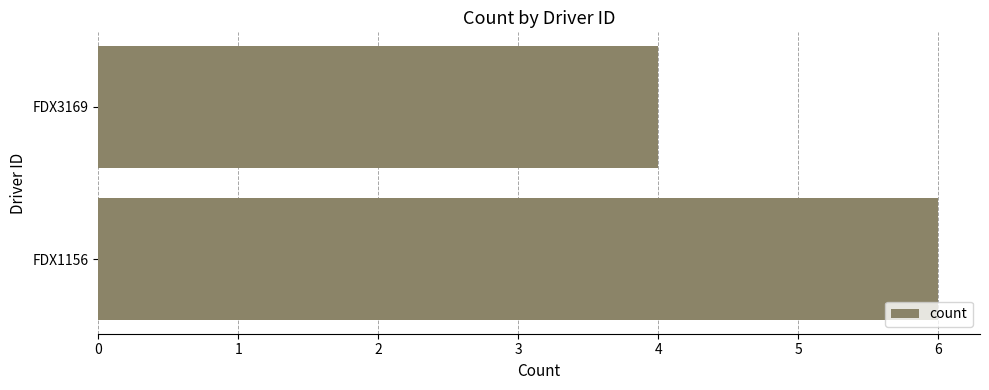

The value at FDX1156 is 2. True or false?

False